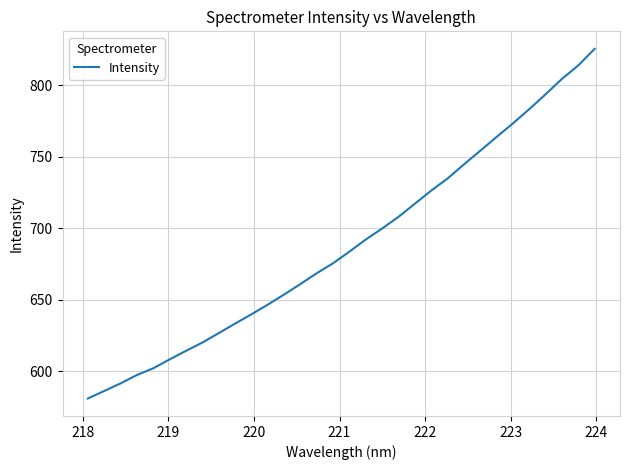

What is the maximum value shown in the chart?

825.5